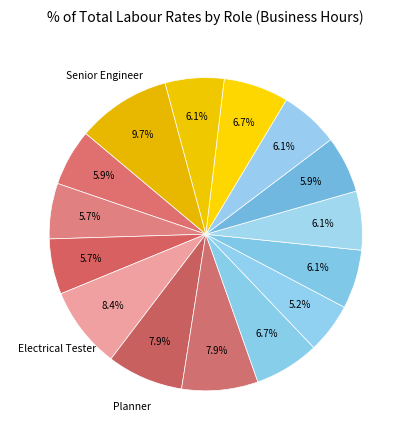

Which category has the smallest portion of the pie?

Drafting